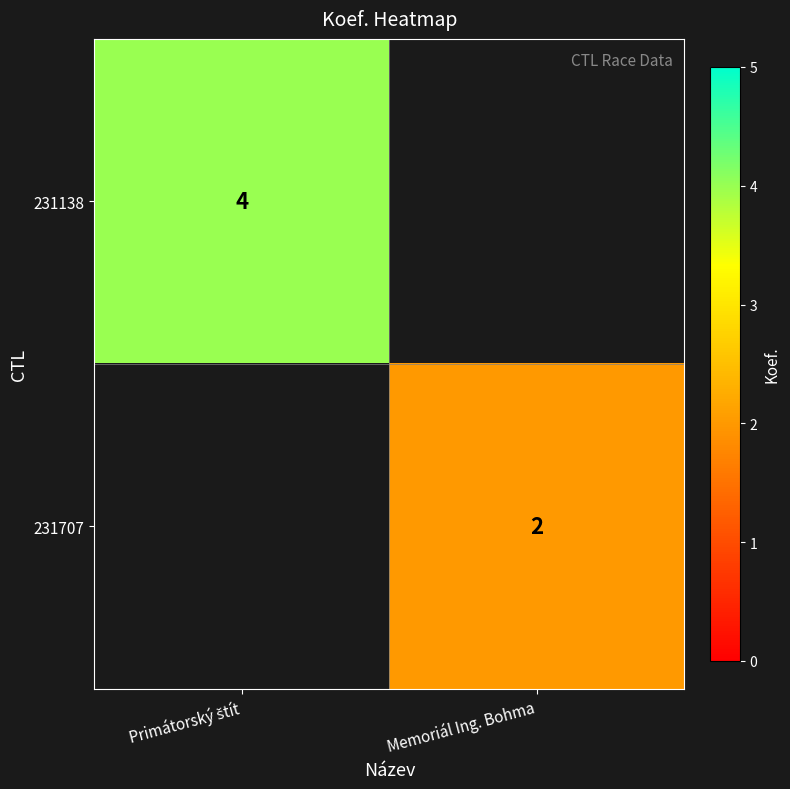

The value of 231707 at Memoriál Ing. Bohma is 3. True or false?

False